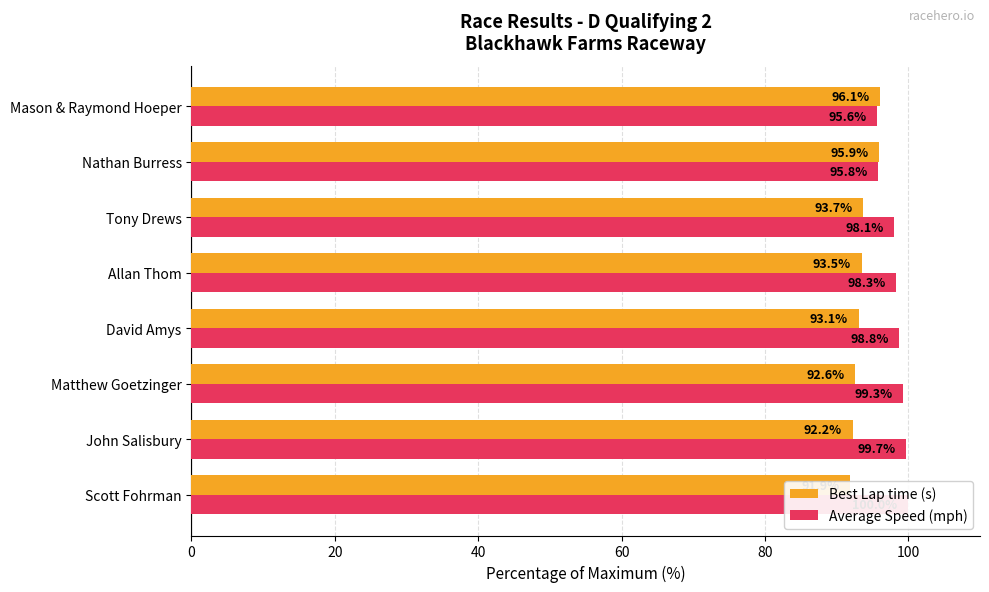

Does the chart contain any negative values?

No